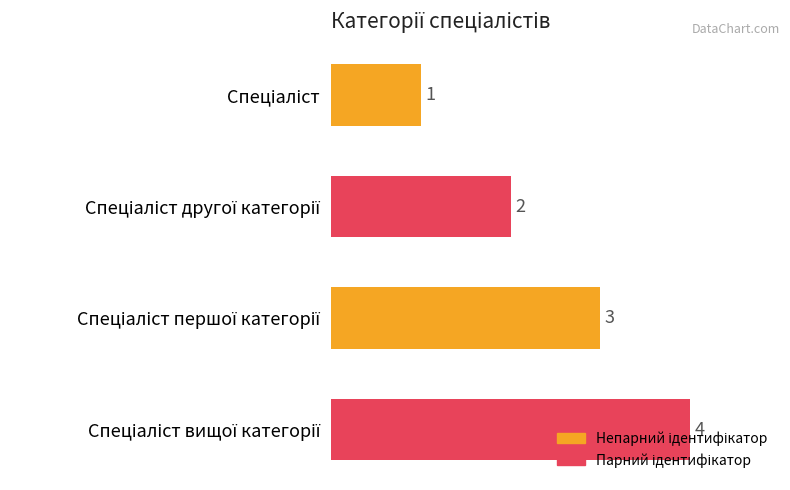

What is the value of the 4th bar from the top?

4